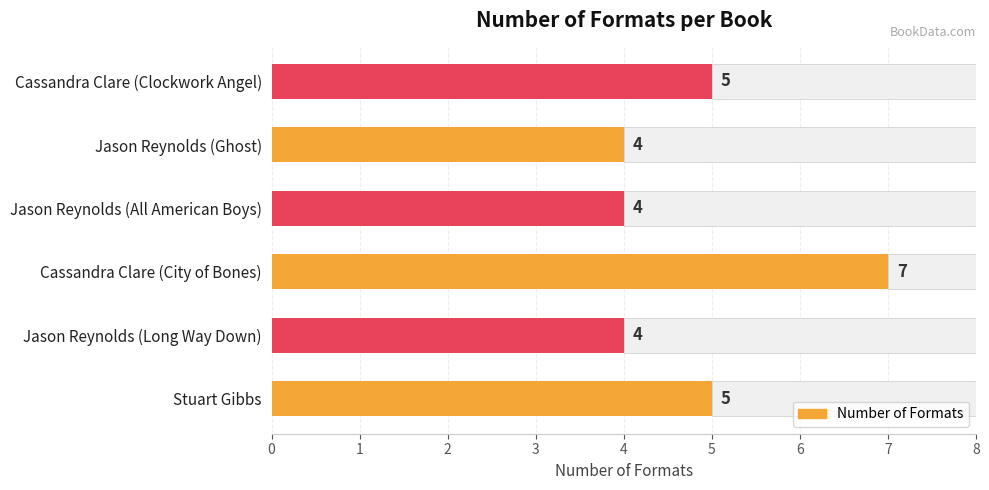

Where does the data first go above 5?

Cassandra Clare (City of Bones)